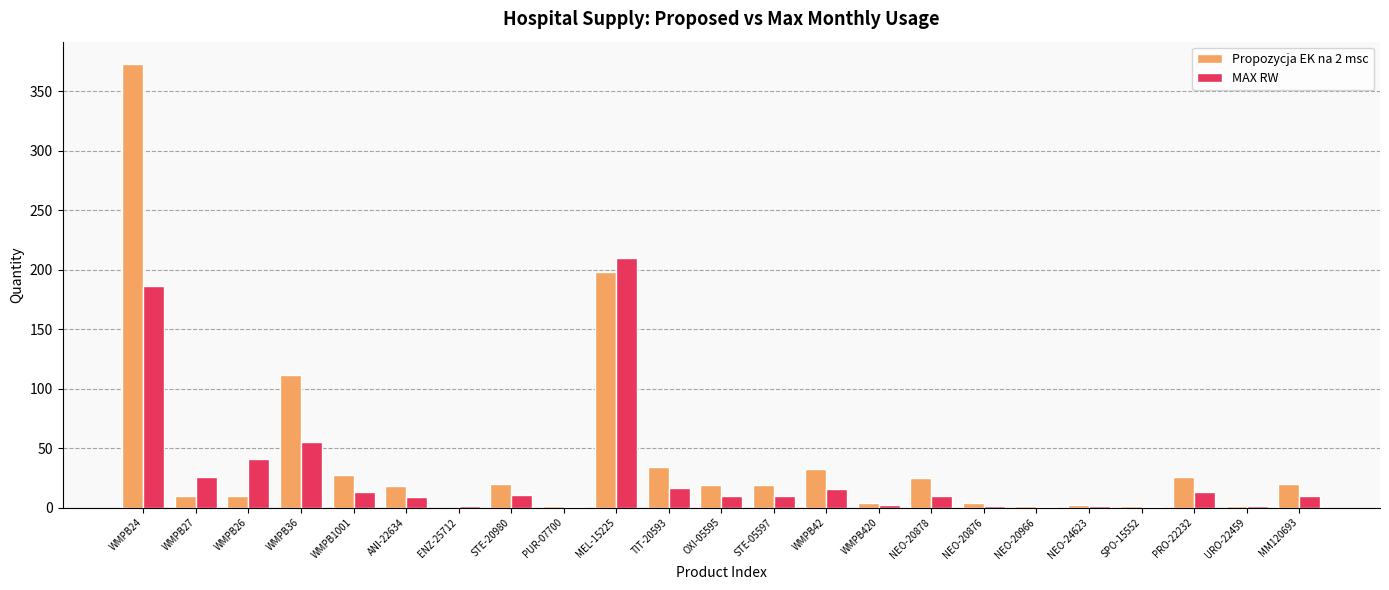

At which category does the chart reach its peak across all series?

WMPB24